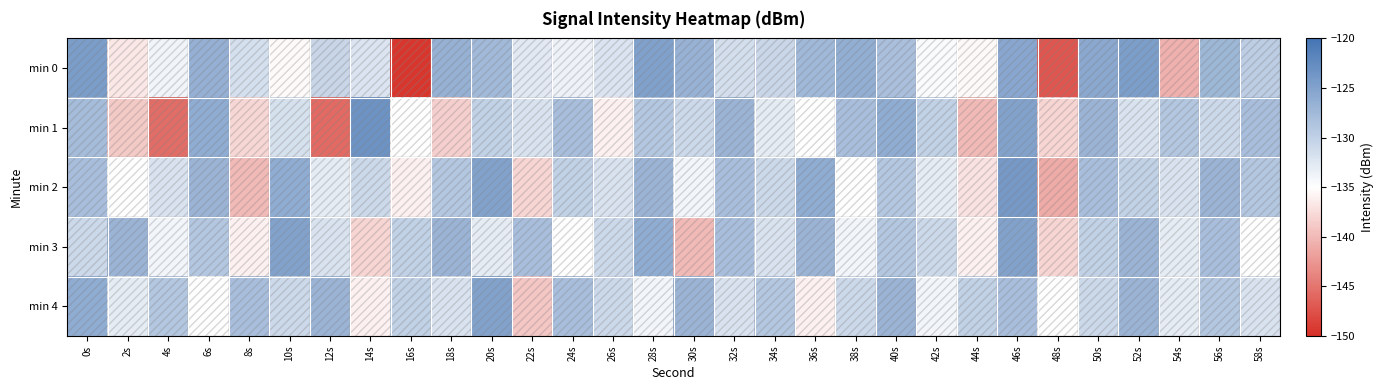

What is the minimum value shown in the chart?

-149.4